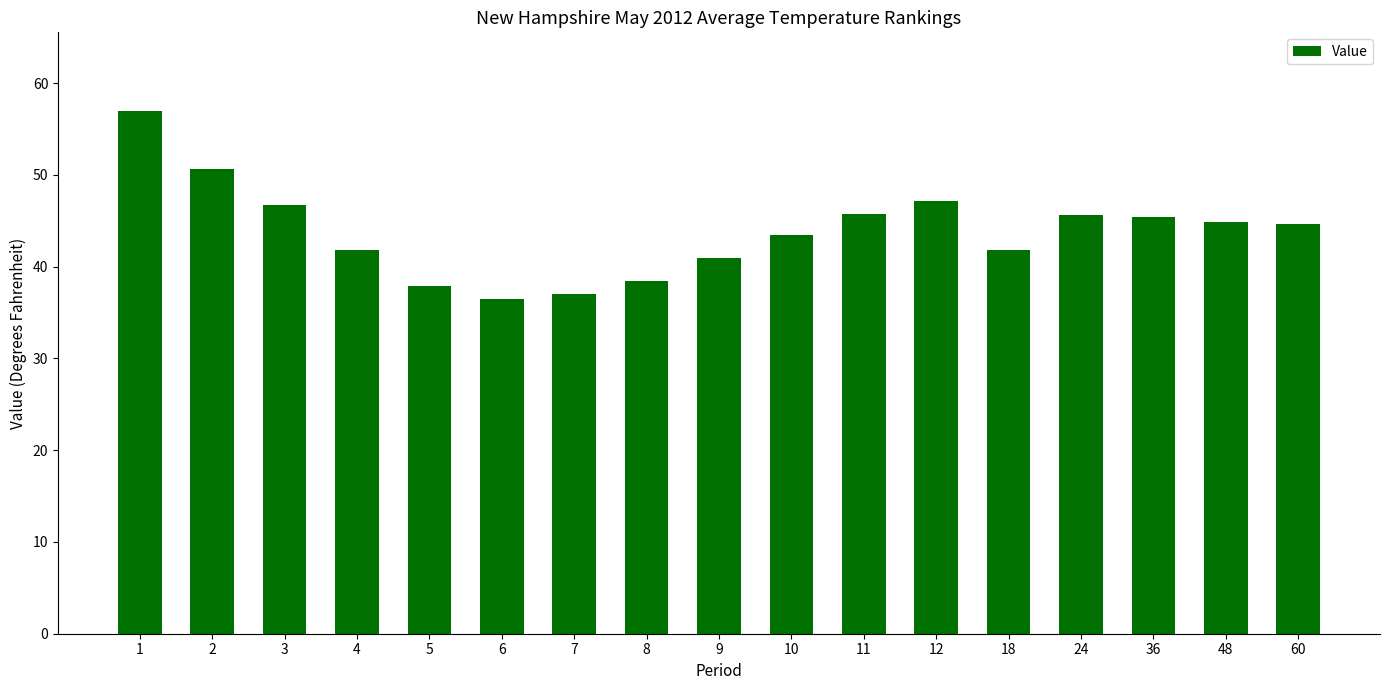

Is it true that the value at 18 is 19.8?

False